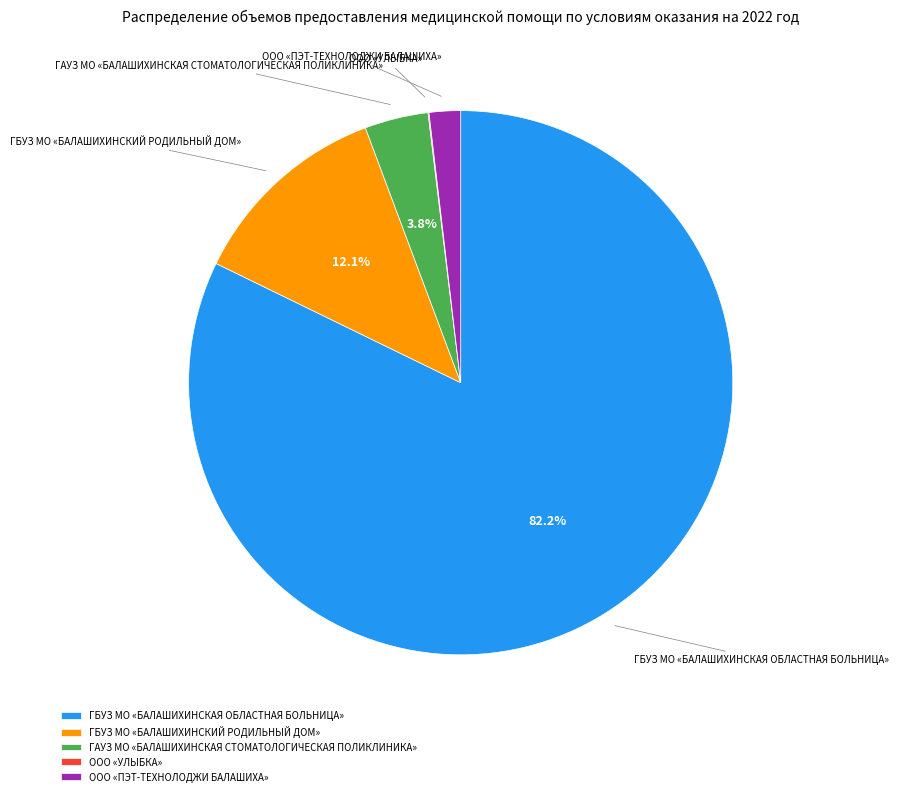

To the nearest percent, what is the combined percentage of ГБУЗ МО «БАЛАШИХИНСКАЯ ОБЛАСТНАЯ БОЛЬНИЦА» and ГАУЗ МО «БАЛАШИХИНСКАЯ СТОМАТОЛОГИЧЕСКАЯ ПОЛИКЛИНИКА»?

86%